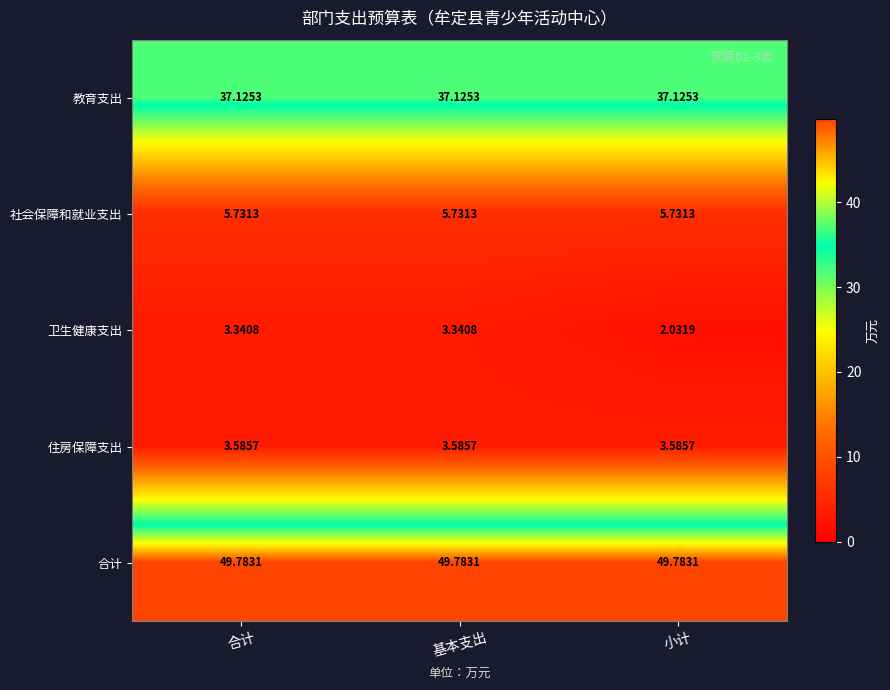

At how many categories does at least one series exceed 31?

3